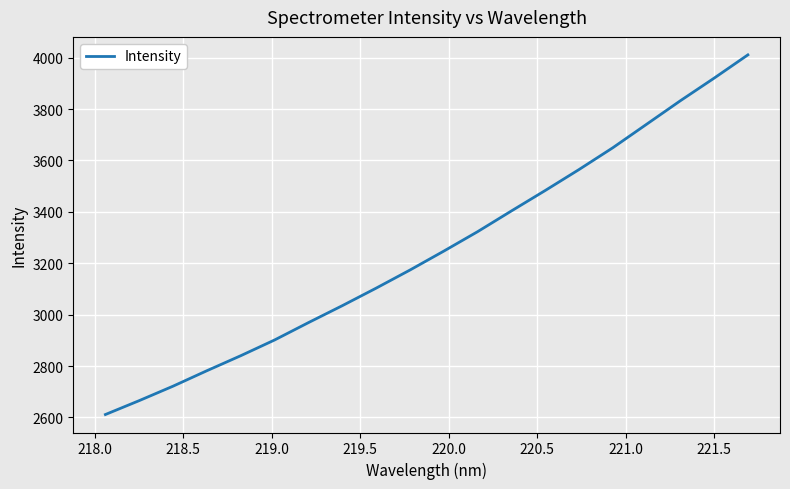

What is the smallest value displayed?

2611.4